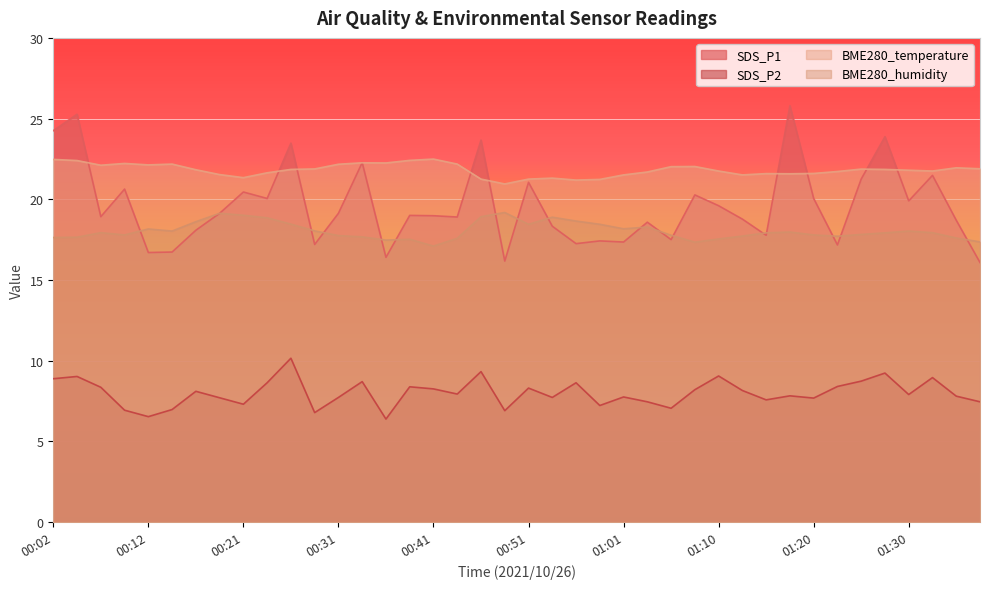

What is the minimum value for SDS_P1?

16.1